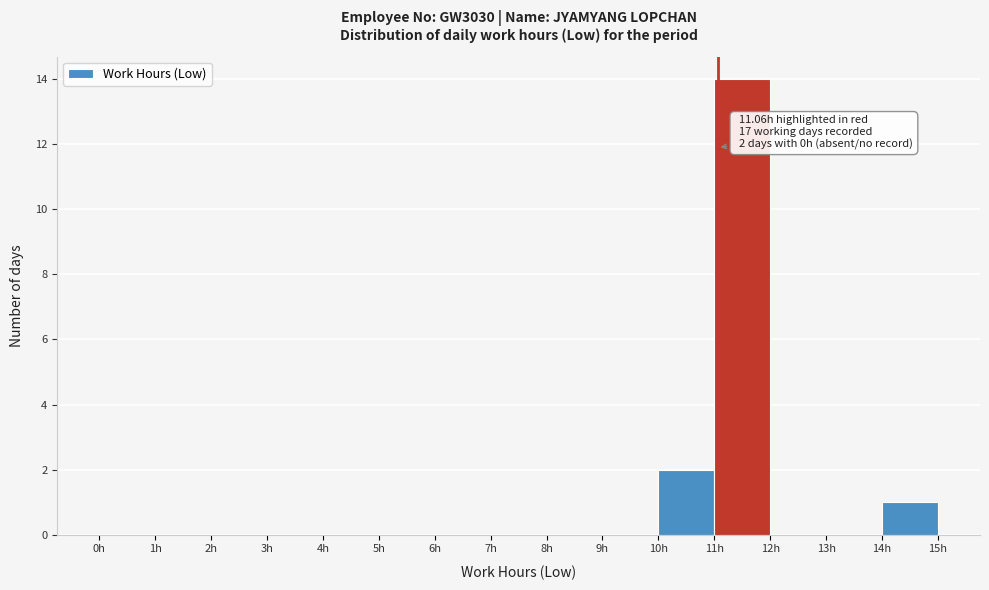

Which range on the x-axis has the tallest bar?

11 to 12